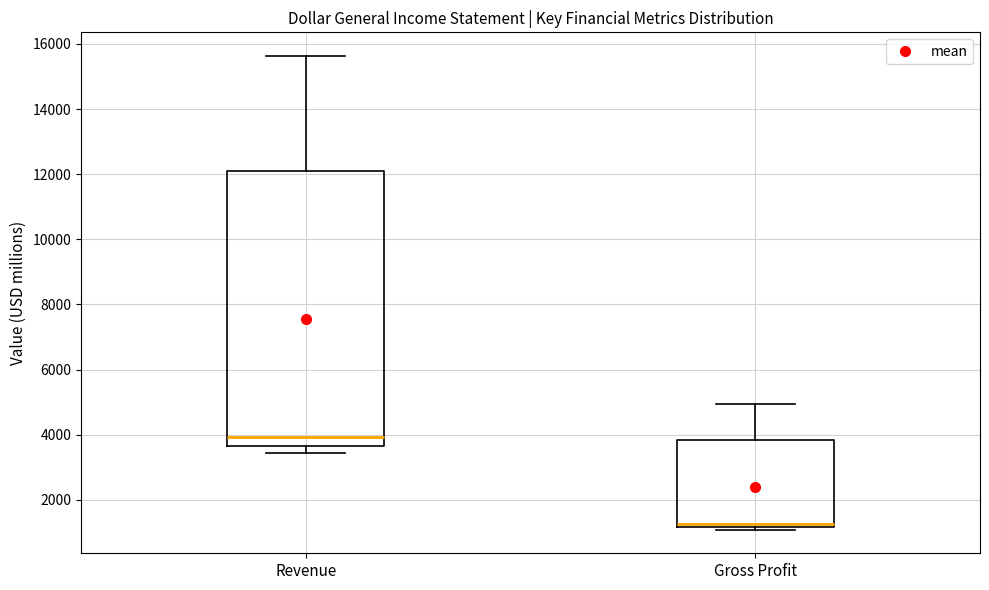

Reading left to right, transcribe this box plot: for each box, give where its median line is, the range the box spans, and where its two whiskers end, as read against the y-axis. The values are not printed on the chart, so give them approximately, as read against the axis.

Revenue: median 4000, box 3600 to 12000, whiskers 3400 to 15600
Gross Profit: median 1200 (just above the box's lower edge), box 1200 to 3800, whiskers 1000 to 5000